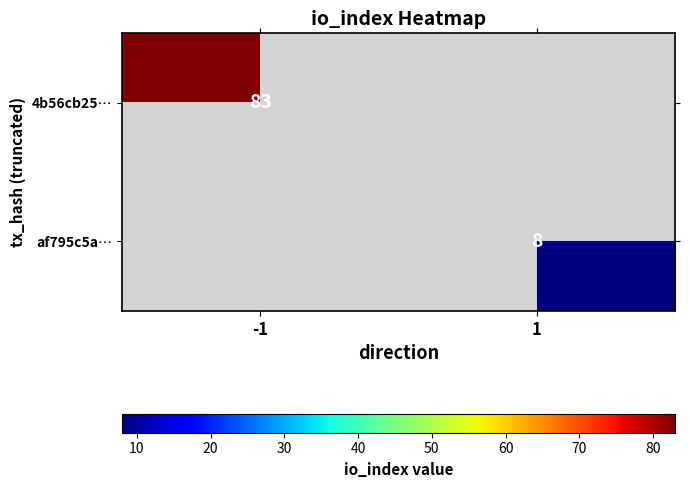

Is the value of af795c5a… at 1 greater than the value of 4b56cb25… at -1?

No